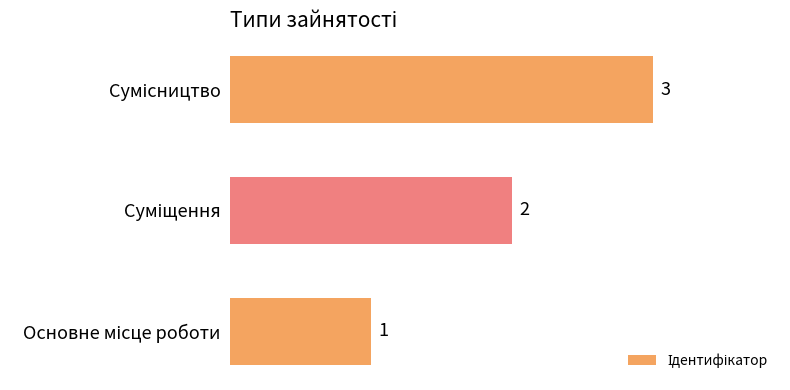

What is the smallest value displayed?

1